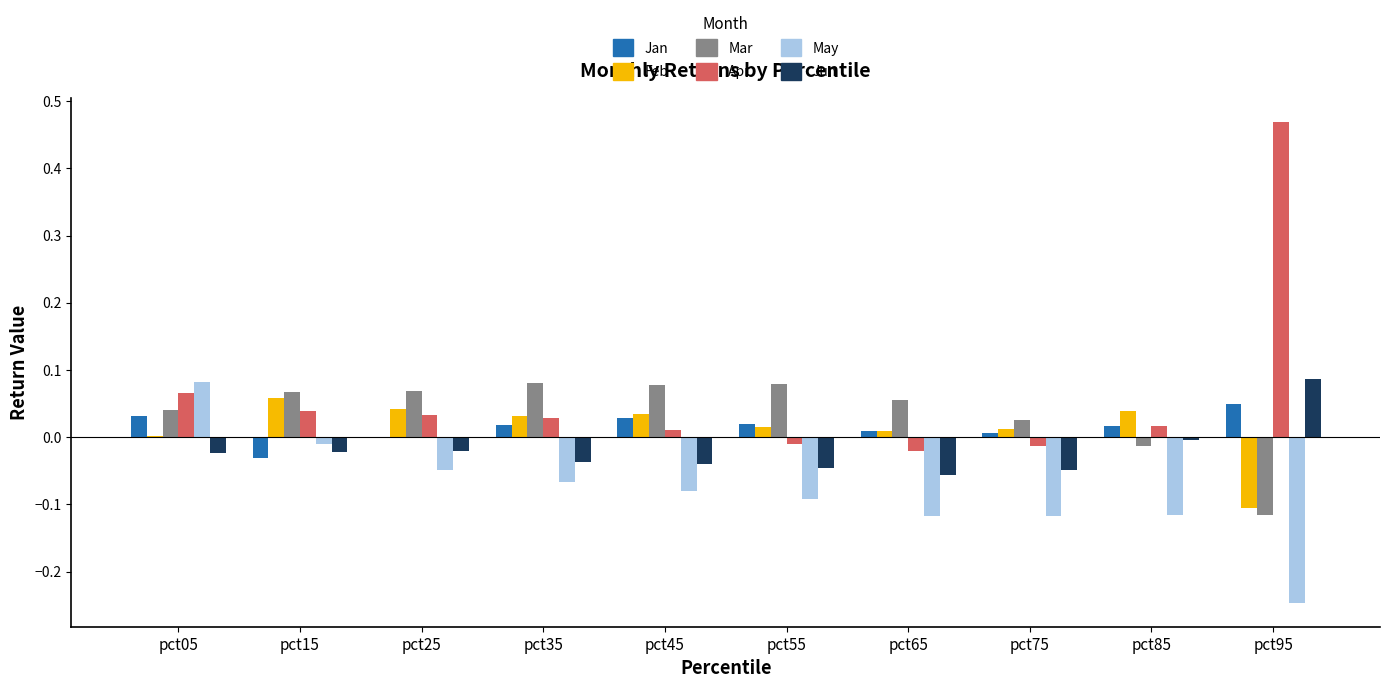

Are the bars grouped side by side (vs. stacked)?

Yes